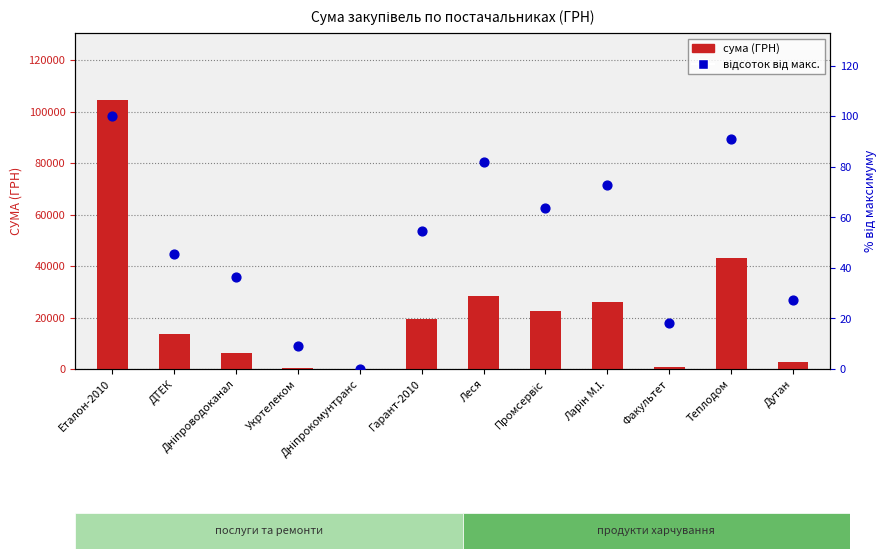

Is the value of сума (ГРН) at Гарант-2010 greater than the value of відсоток від макс. at Леся?

Yes